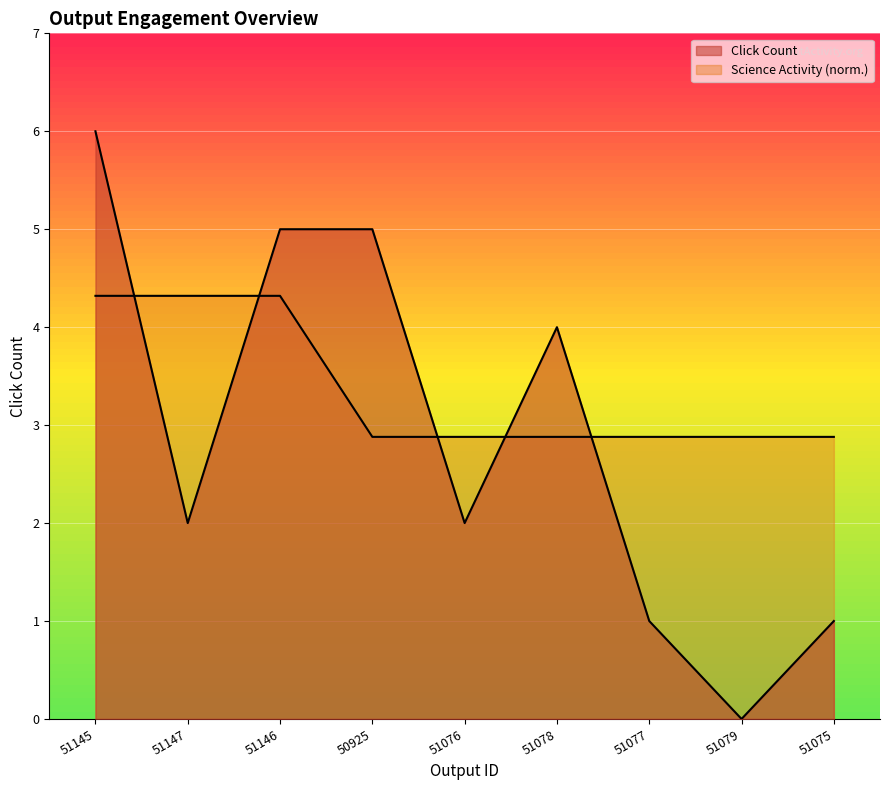

What is the average value of the Click Count series?

2.9